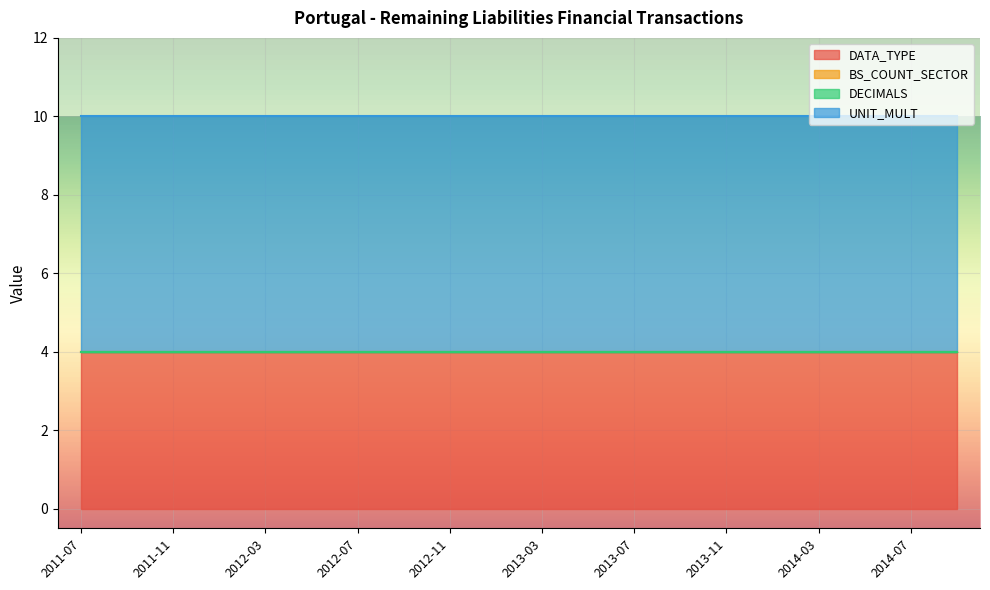

What is the label of the 18th point from the left?

2014-05